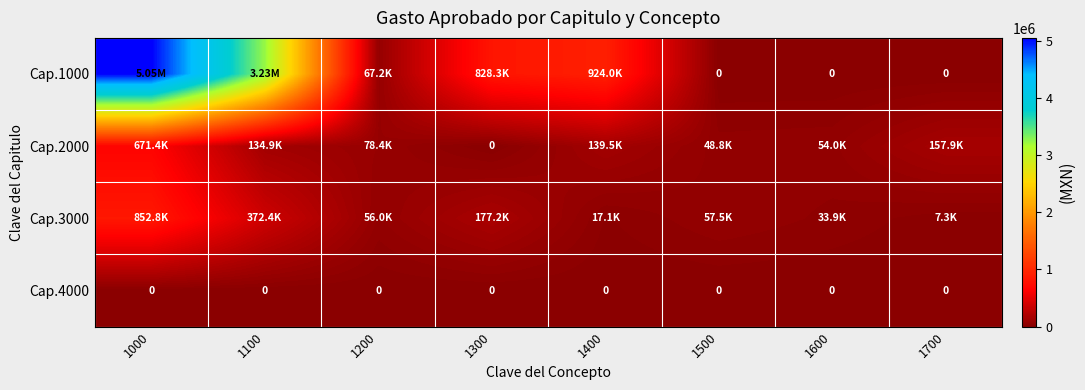

At which category is the sum across all series the highest?

1000